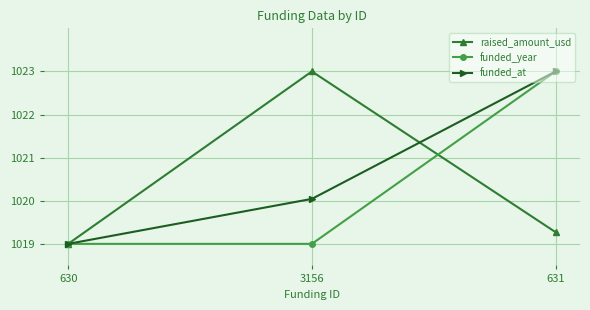

Reading left to right, what are all the values shown in this chart?

raised_amount_usd: 1019.0	1023.0	1019.3
funded_year: 1019.0	1019.0	1023.0
funded_at: 1019.0	1020.0	1023.0